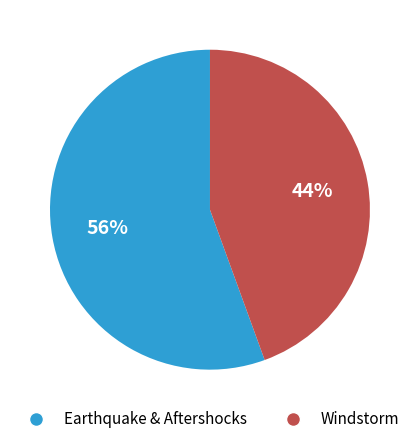

To the nearest percent, what is the average slice percentage?

50%